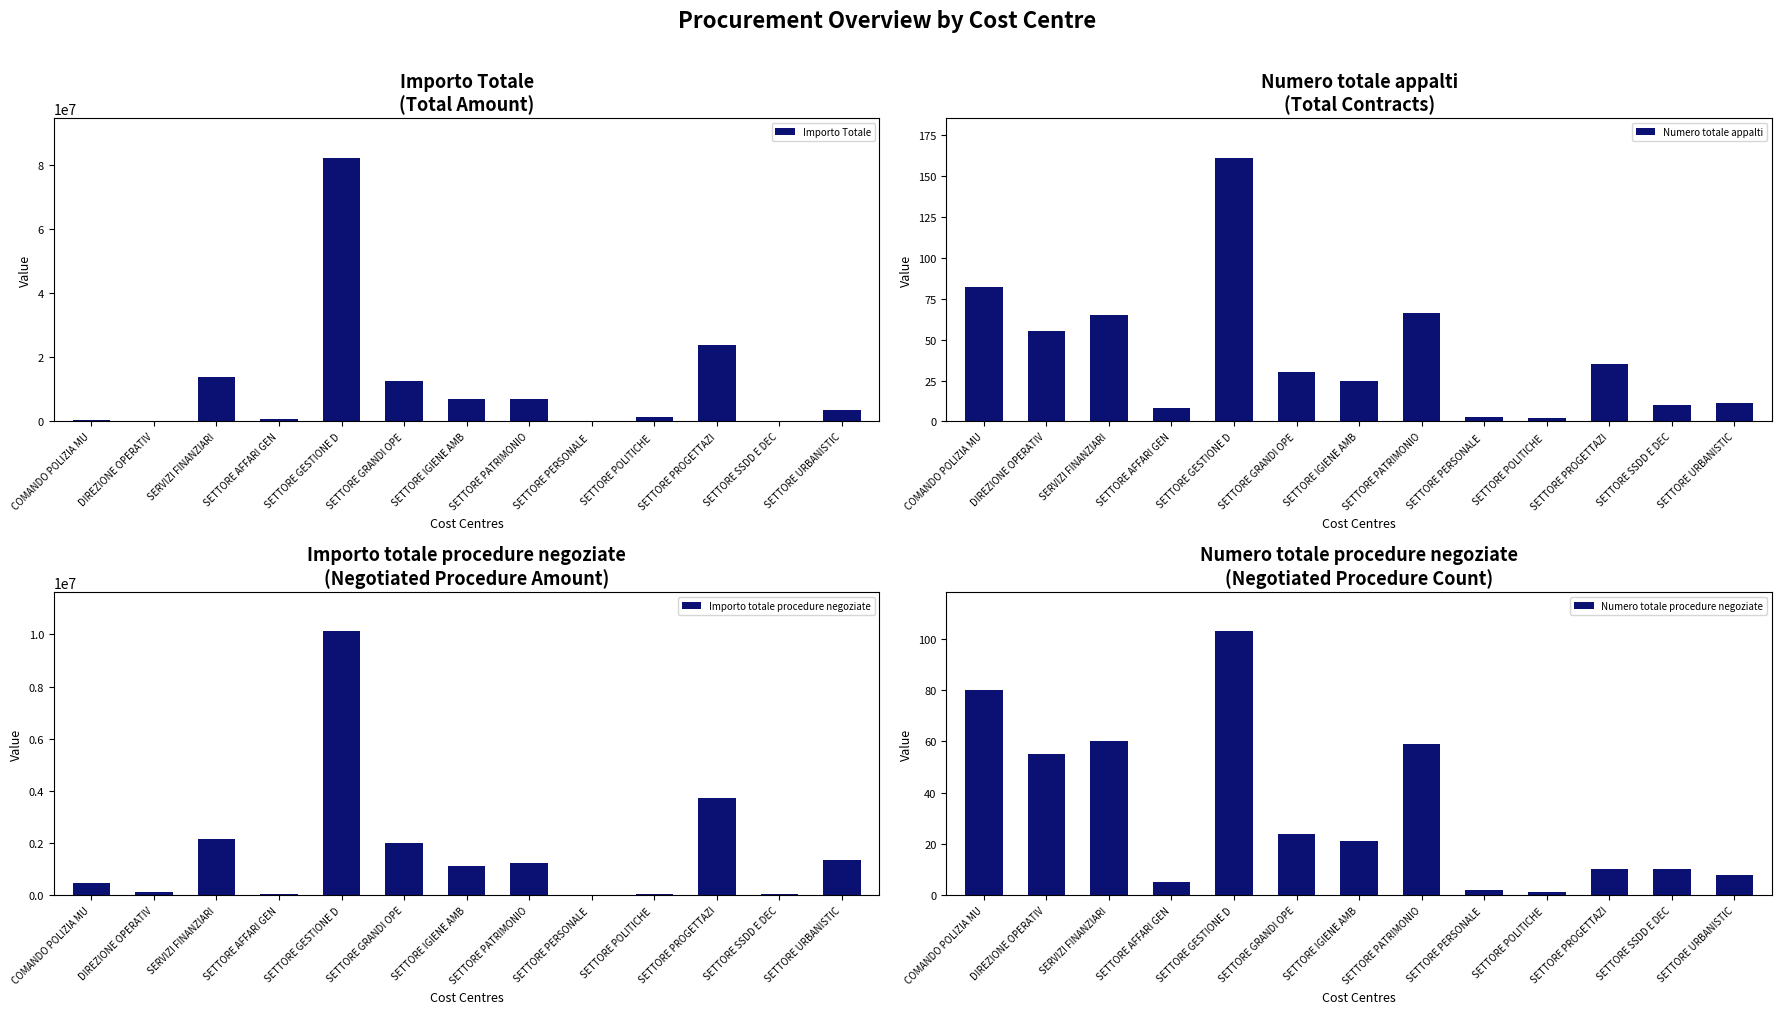

What is the minimum value for Numero totale procedure negoziate?

1